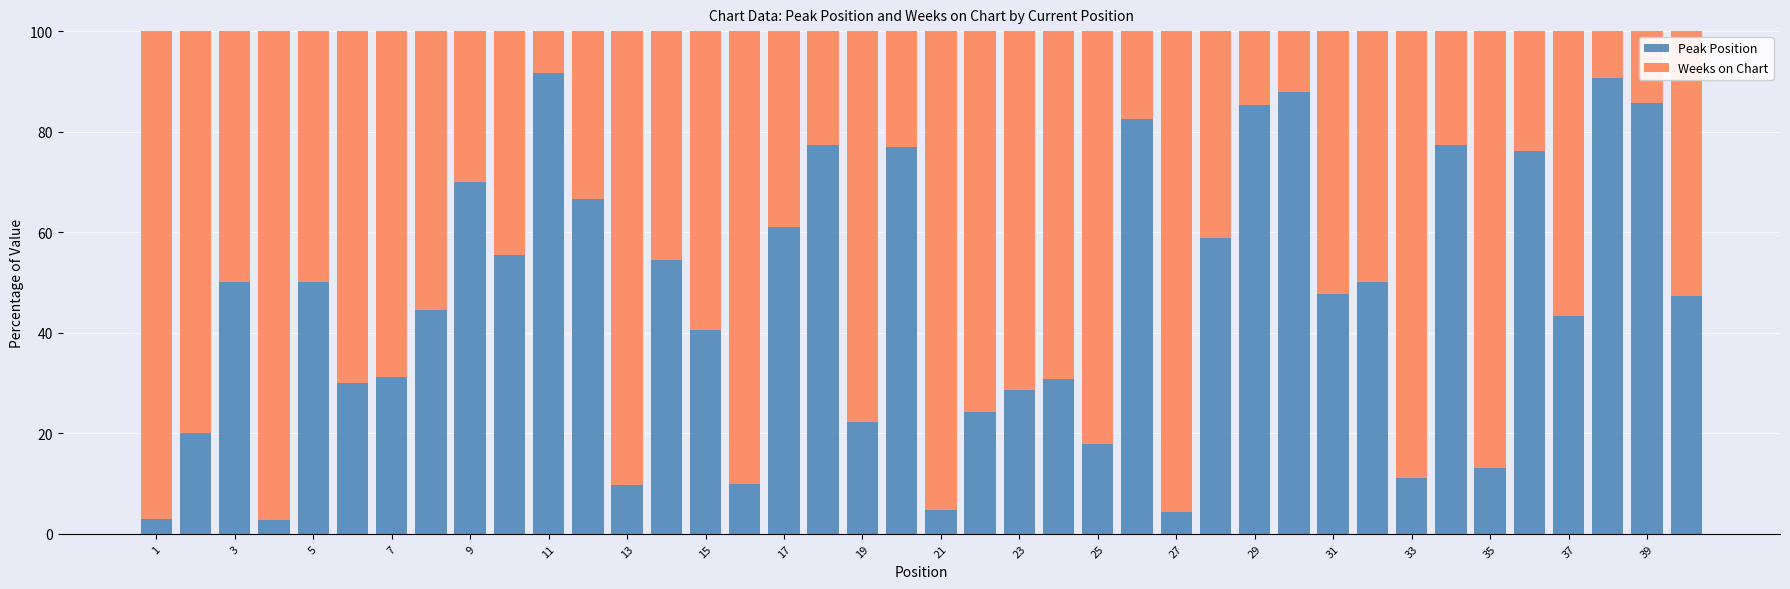

What is the difference between the second highest and minimum values in the Peak Position series?

87.9